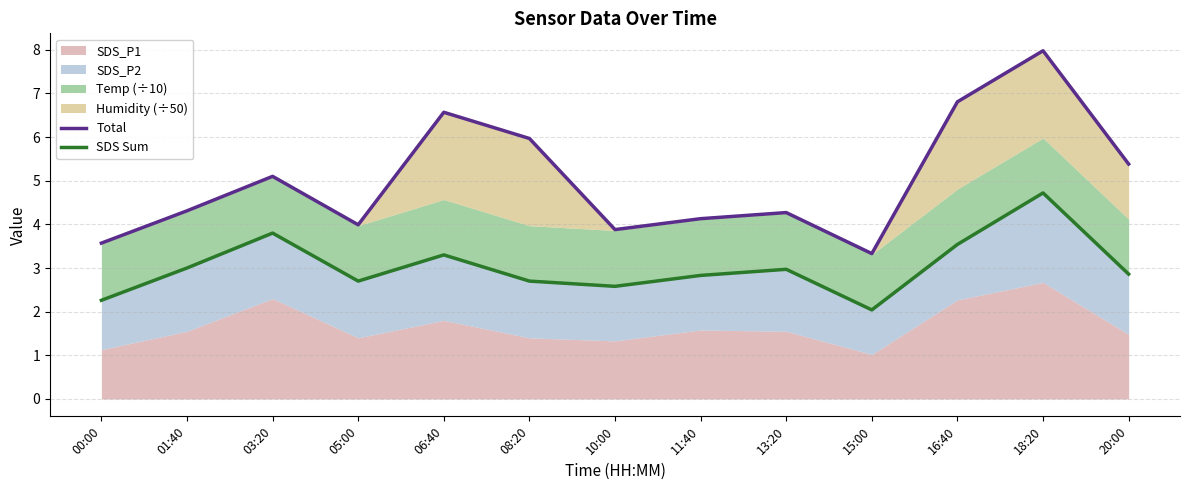

What is the difference between the Total values at 08:20 and 10:00?

2.1